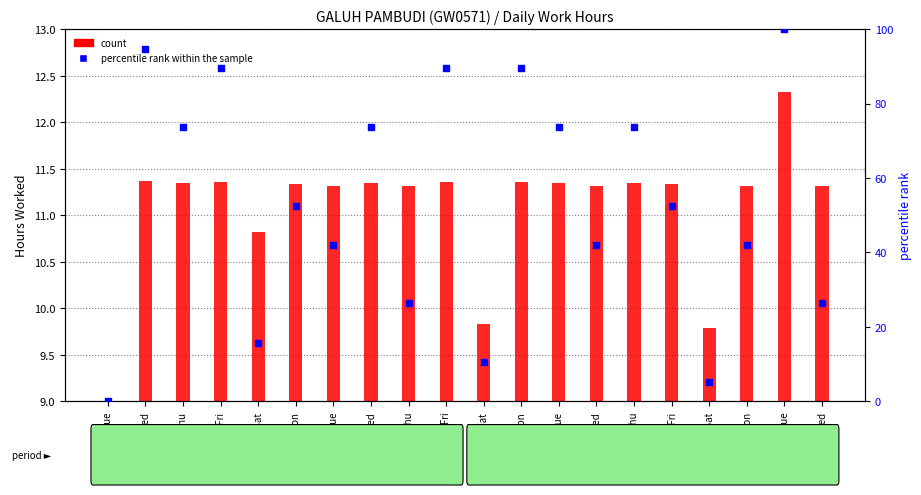

What is the total value across all series at 24-Fri?

100.8